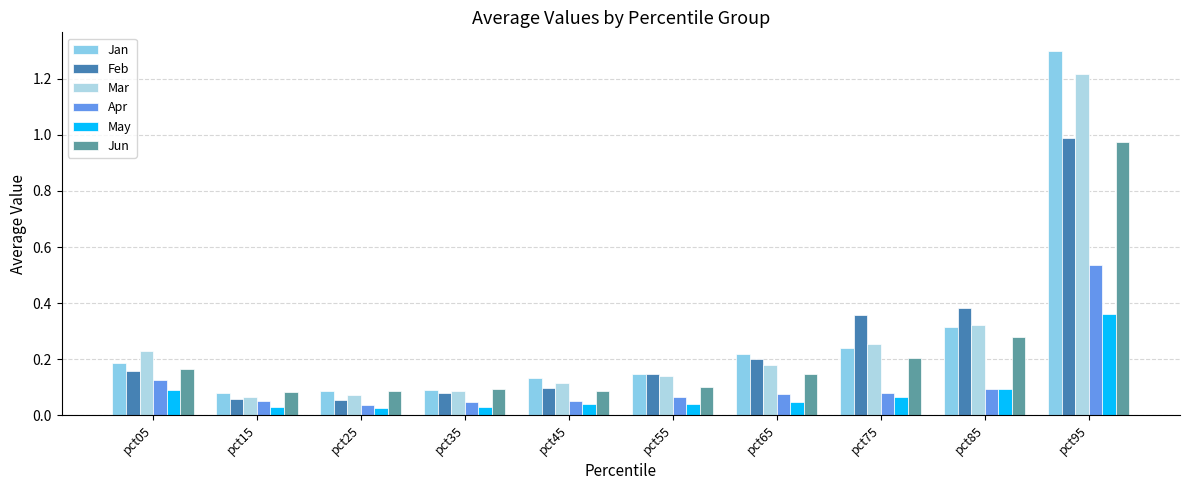

Read the Mar value at pct95.

1.2